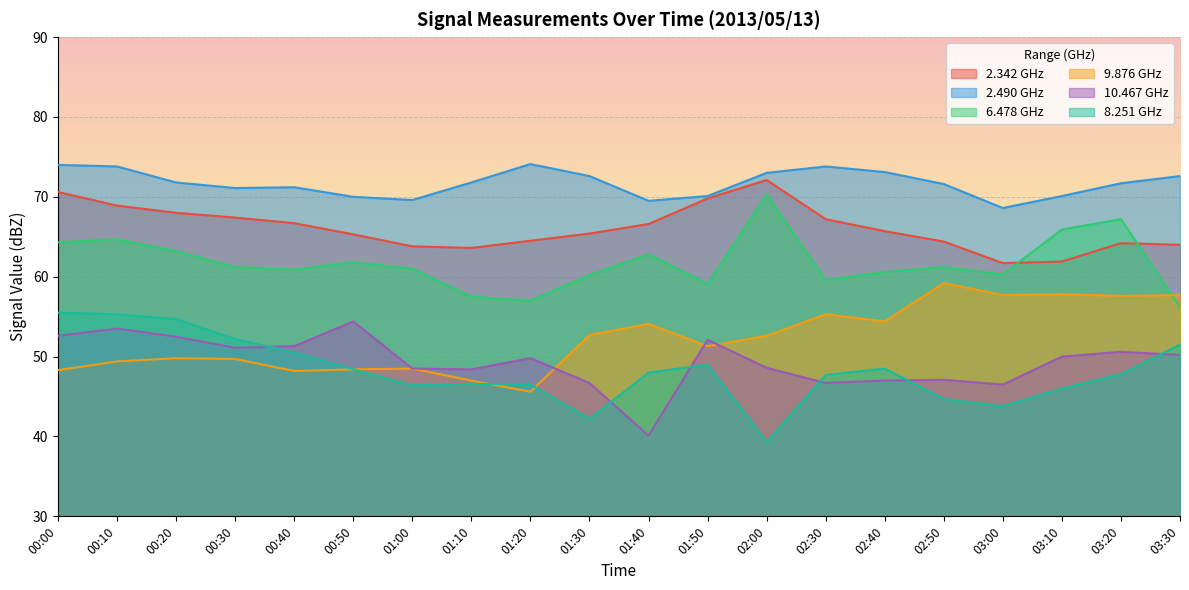

True or false: 6.478 GHz and 10.467 GHz intersect in this chart.

False